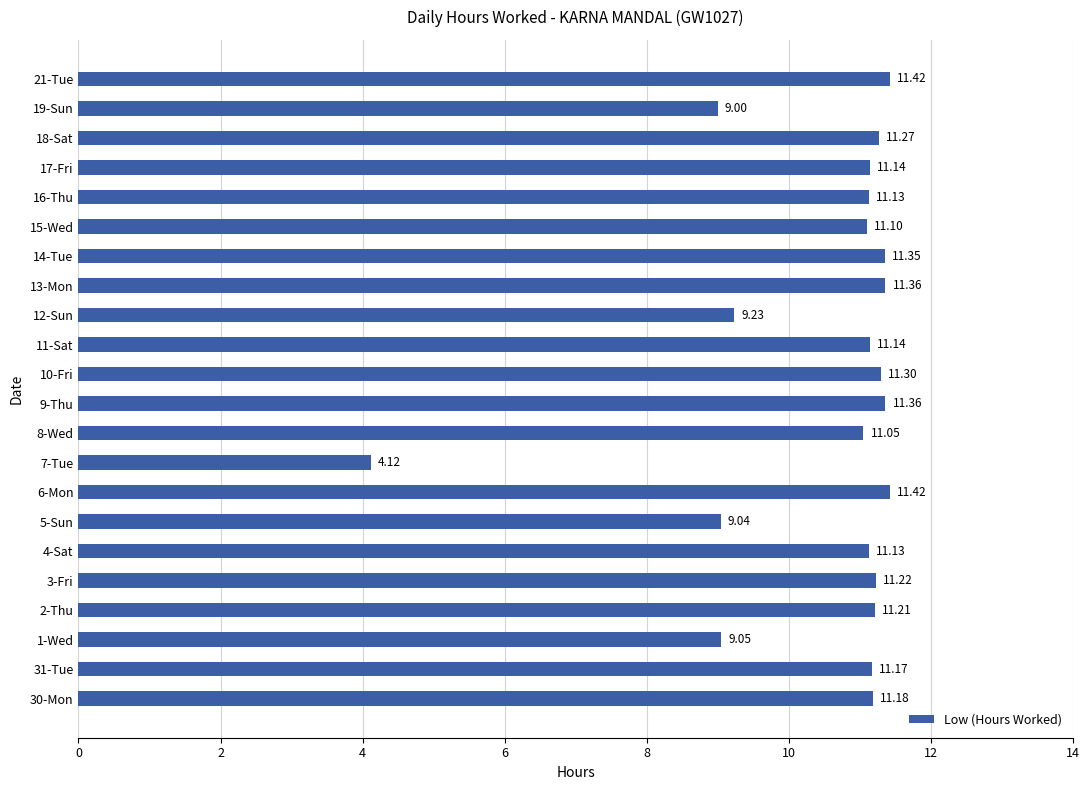

What is the difference between the values at 15-Wed and 9-Thu?

0.3